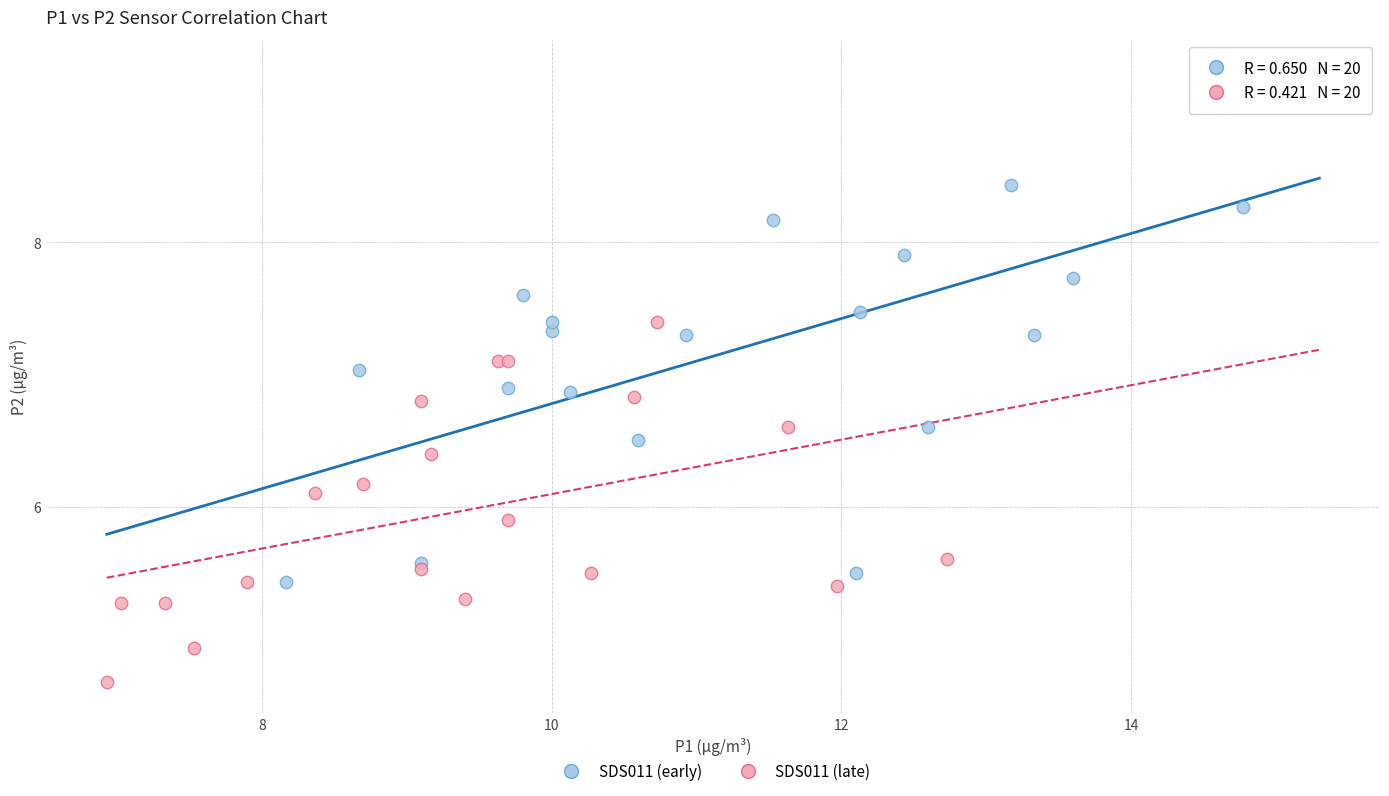

Which series reaches the maximum Y coordinate?

SDS011 (early)